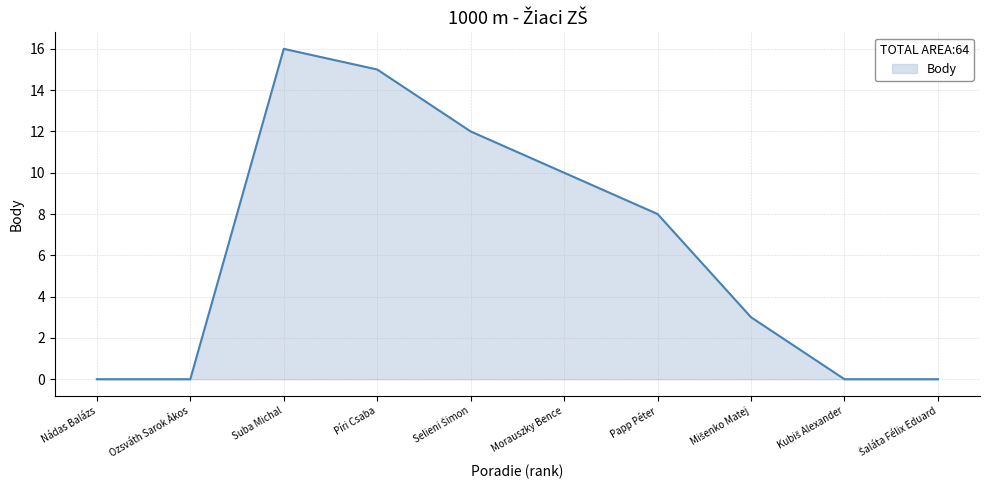

What position from the left is Papp Péter?

7